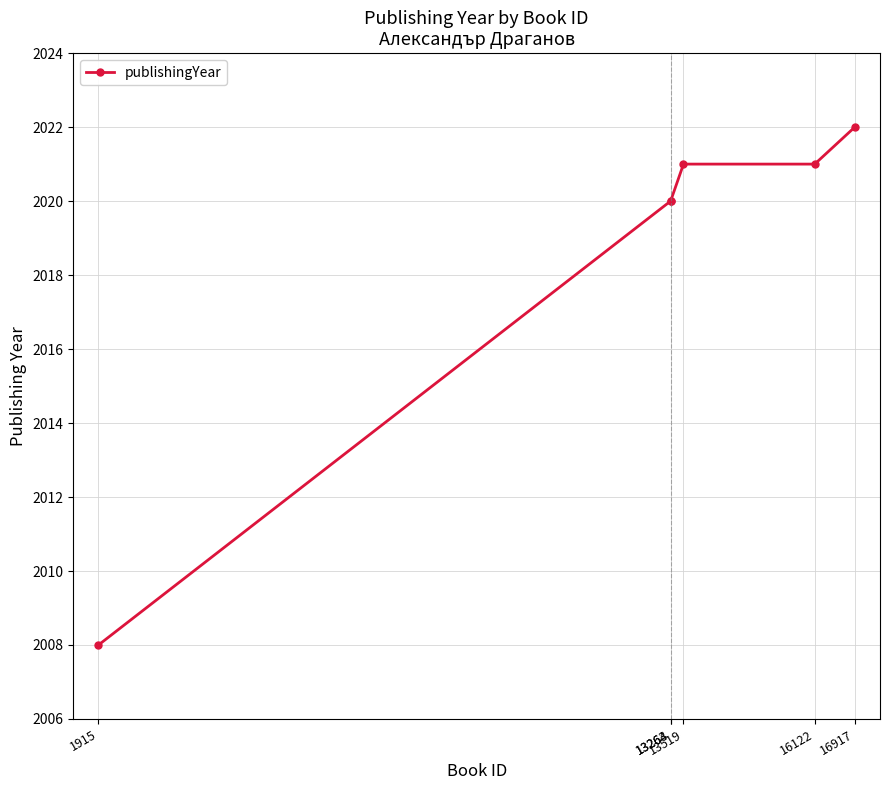

What is the maximum value shown in the chart?

2022